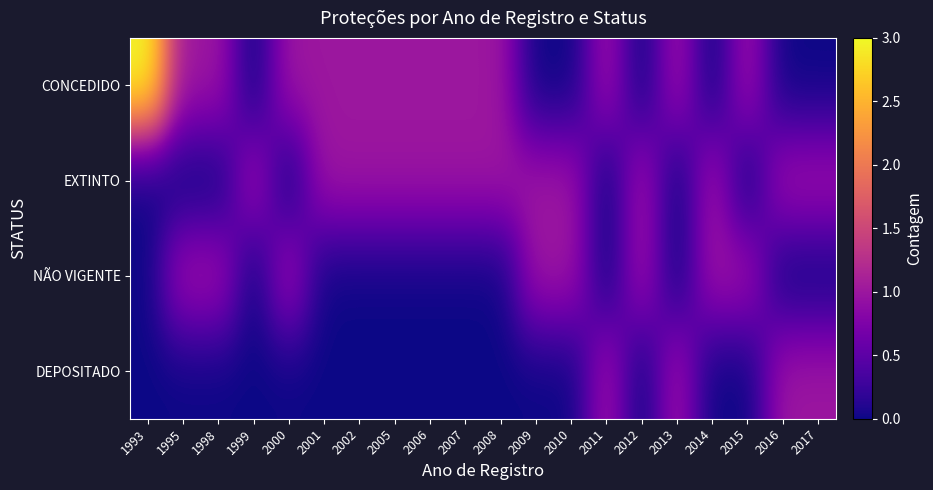

At which category does the chart reach its minimum across all series?

1999